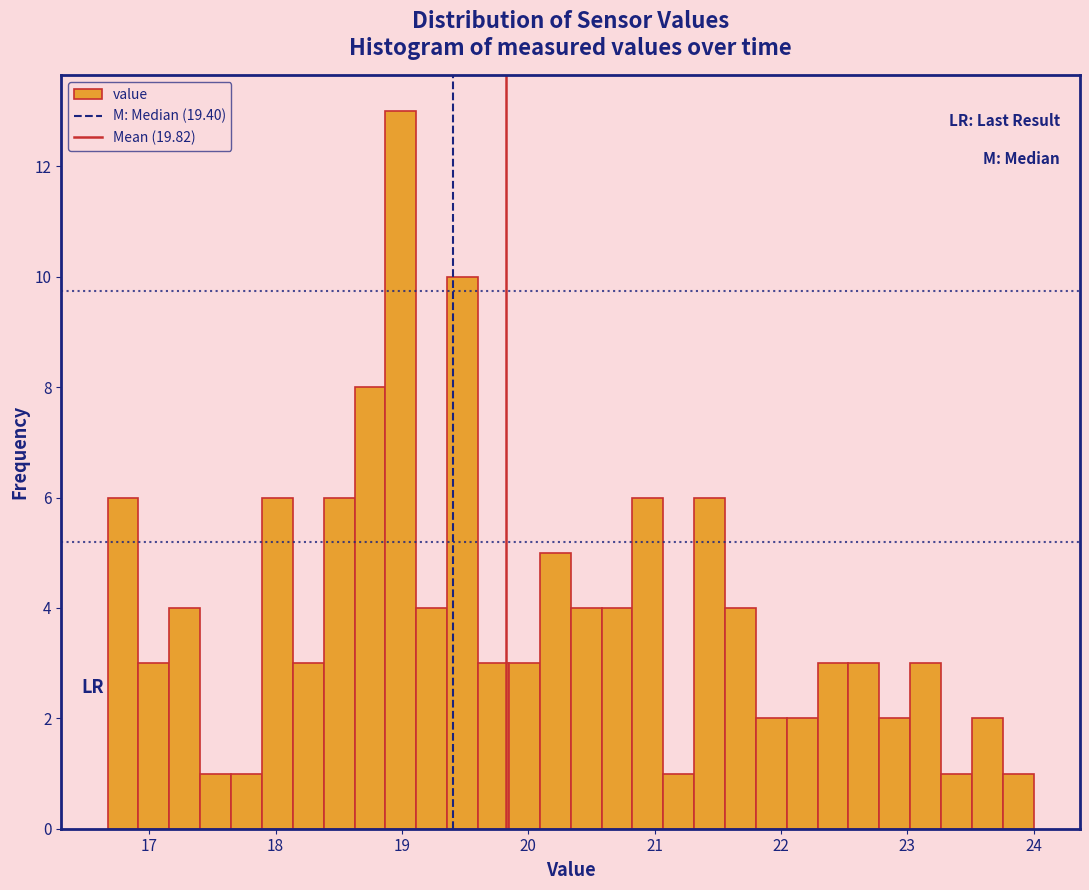

Read against the x-axis, roughly where is the centre of the tallest bar?

19.0